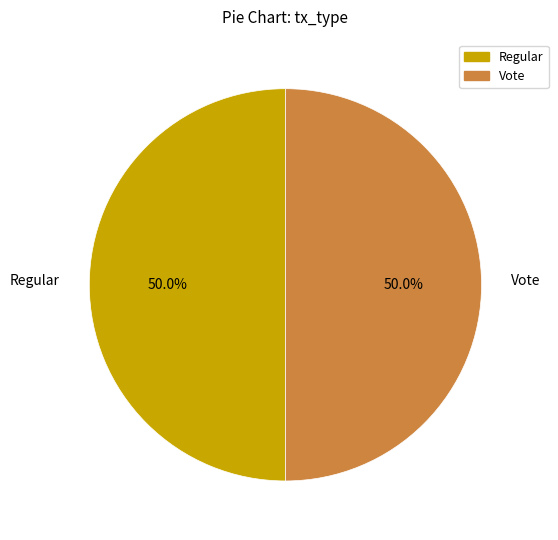

Count the number of slices in the pie.

2